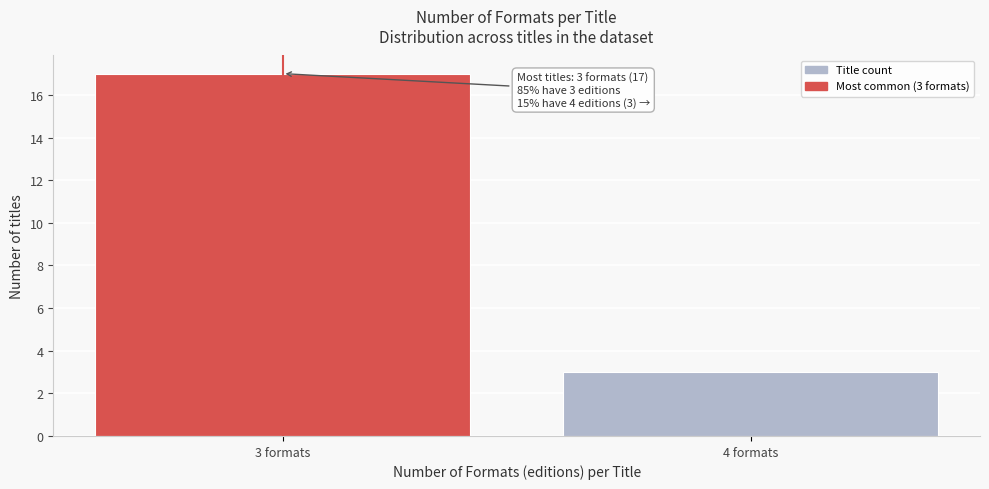

Reading right to left, transcribe all the data shown in this chart.

3	17